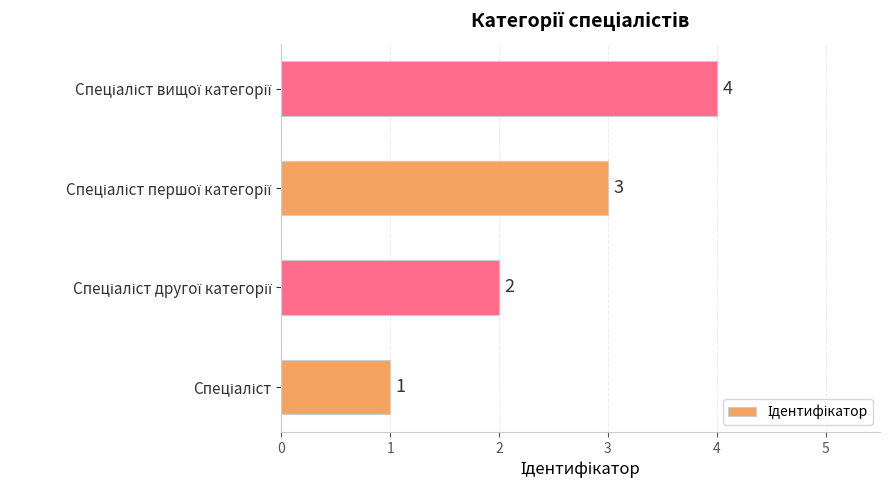

What is the greatest value displayed?

4